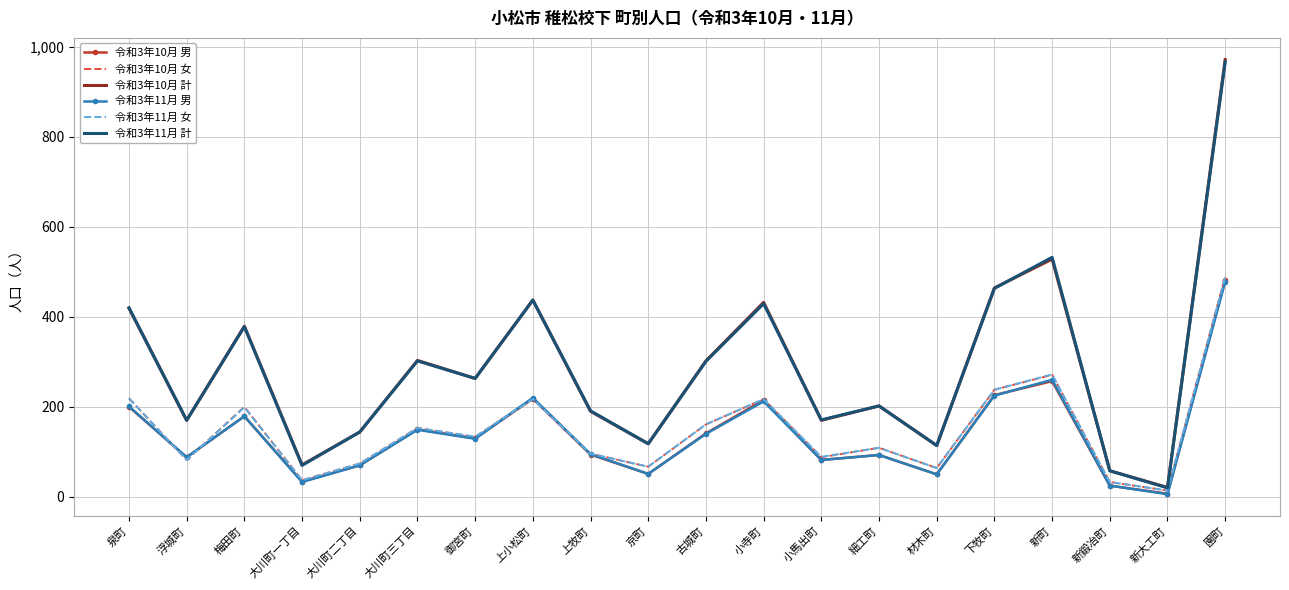

Which series has the largest range (max minus min)?

令和3年10月 計